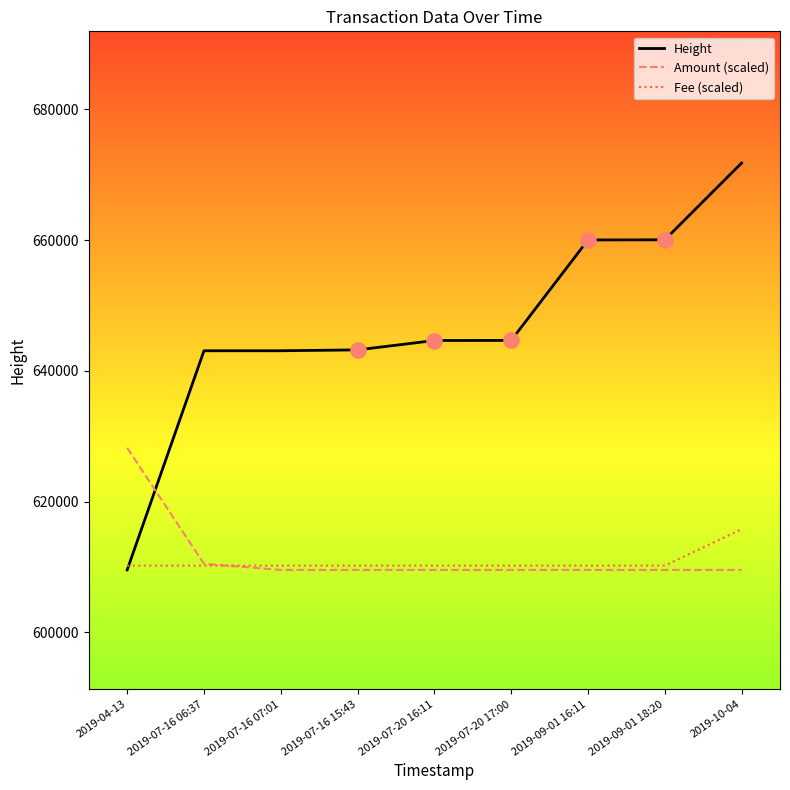

What is the difference between the highest and lowest values at 2019-07-16 15:43?

33665.0